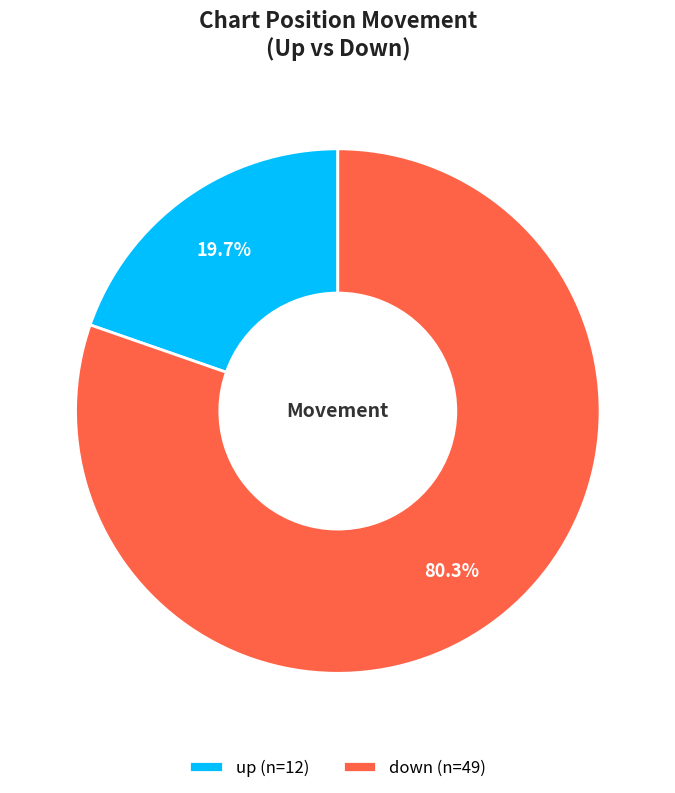

To the nearest percent, what portion does down represent?

80%